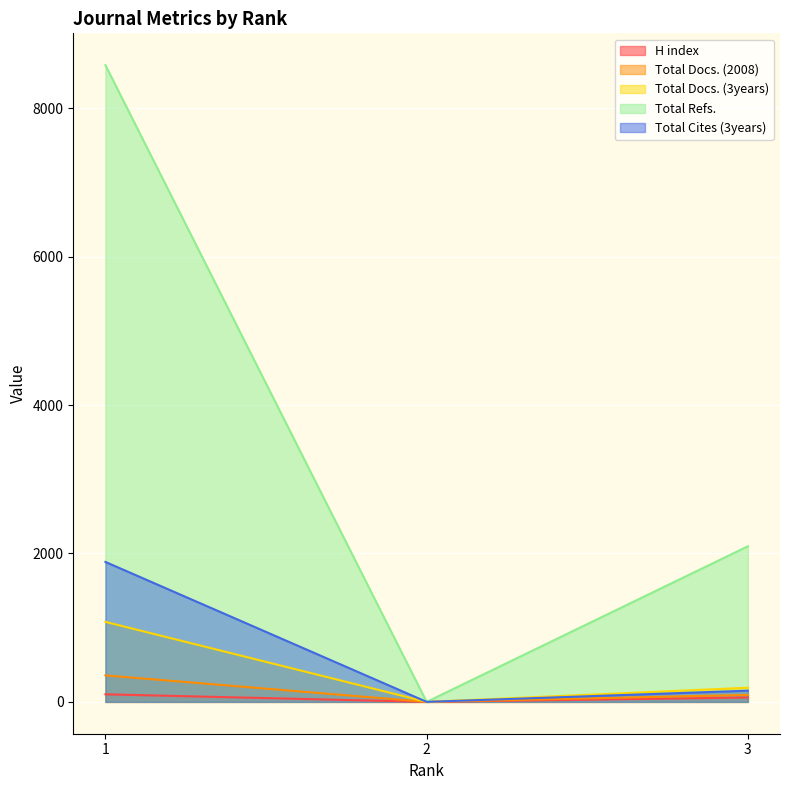

What is the sum of all Total Docs. (2008) values?

451